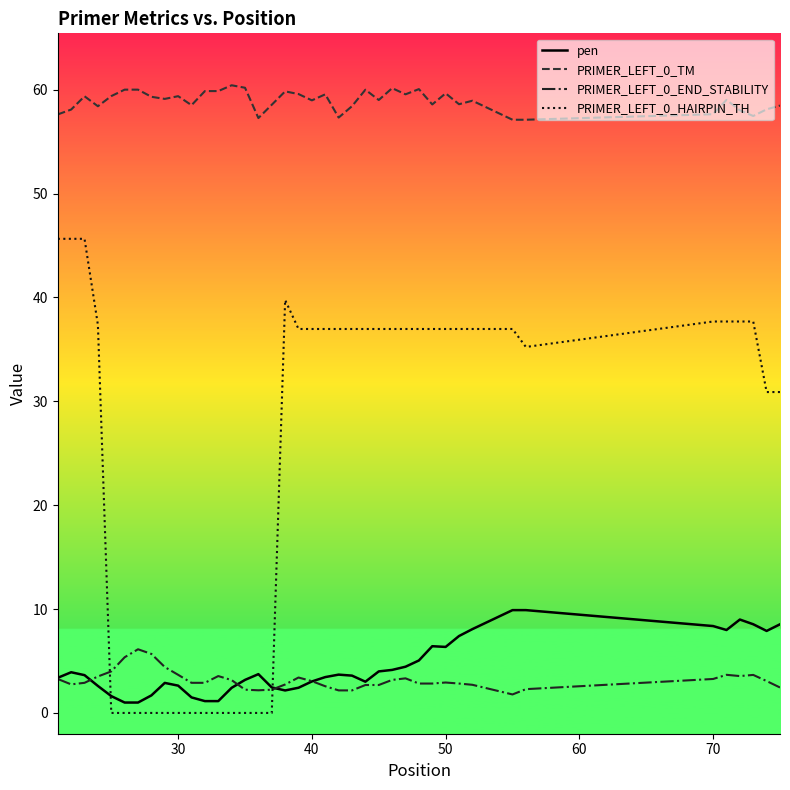

Which series has the largest total across all categories?

PRIMER_LEFT_0_TM